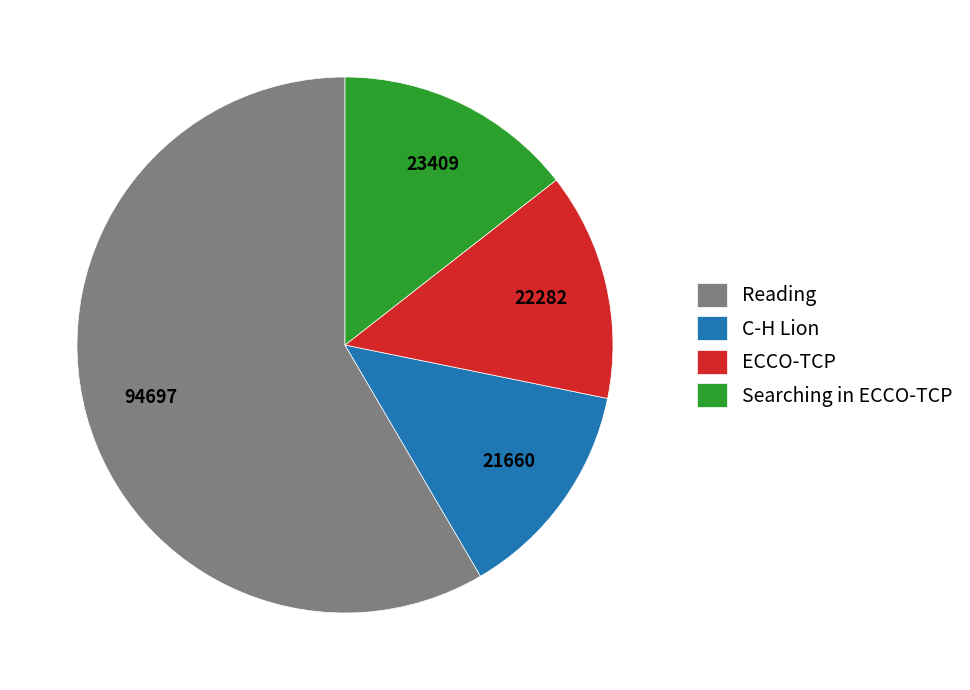

The ECCO-TCP slice represents 14% of the pie. True or false?

True